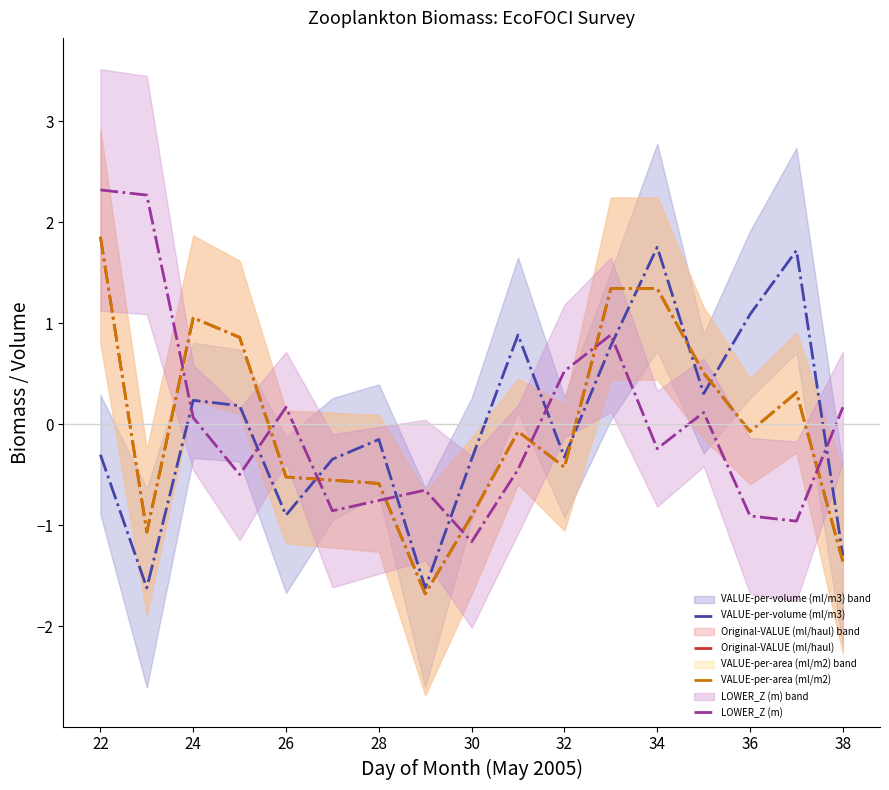

What is the highest value of the VALUE-per-area (ml/m2) series?

1.9